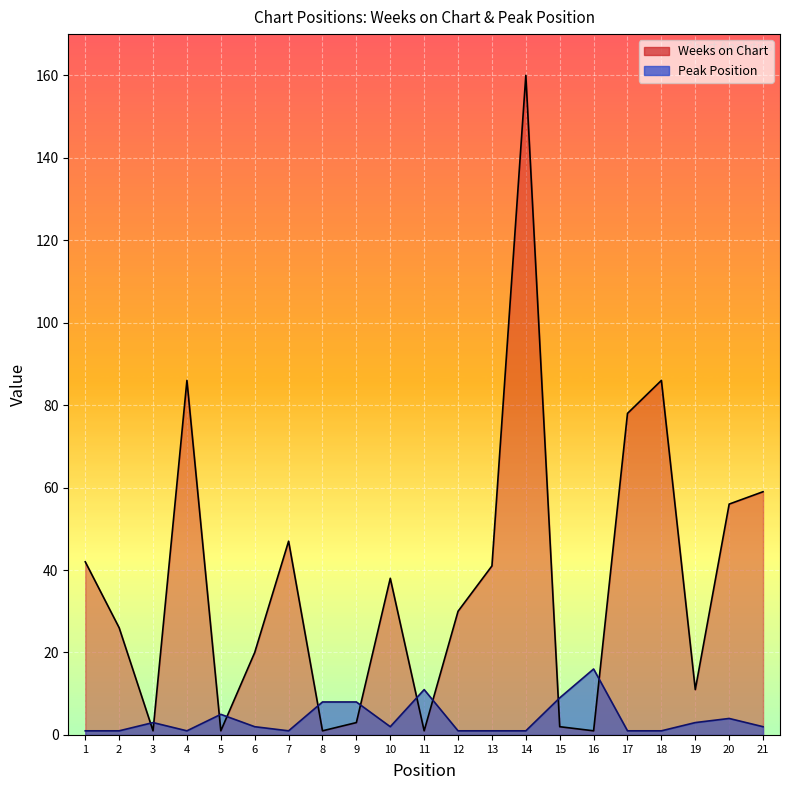

How many lines are shown in the chart?

2